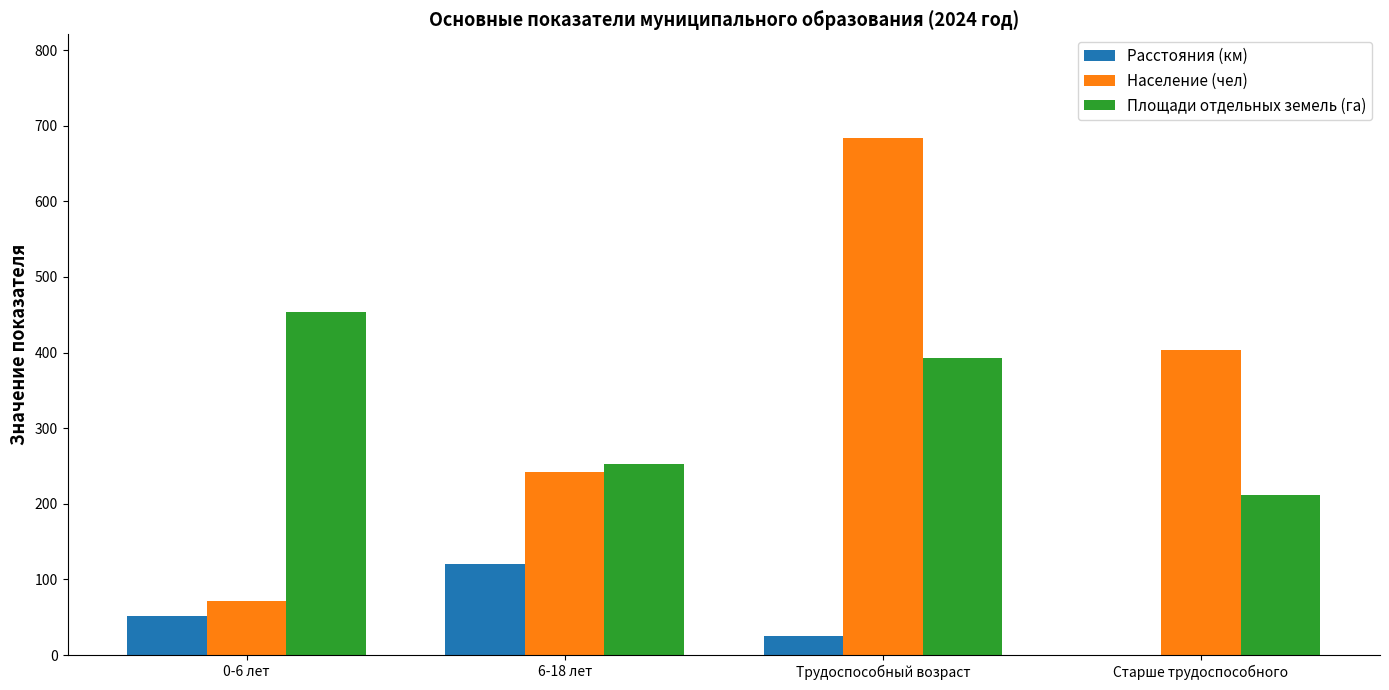

What is the sum of all Население (чел) values?

1401.0